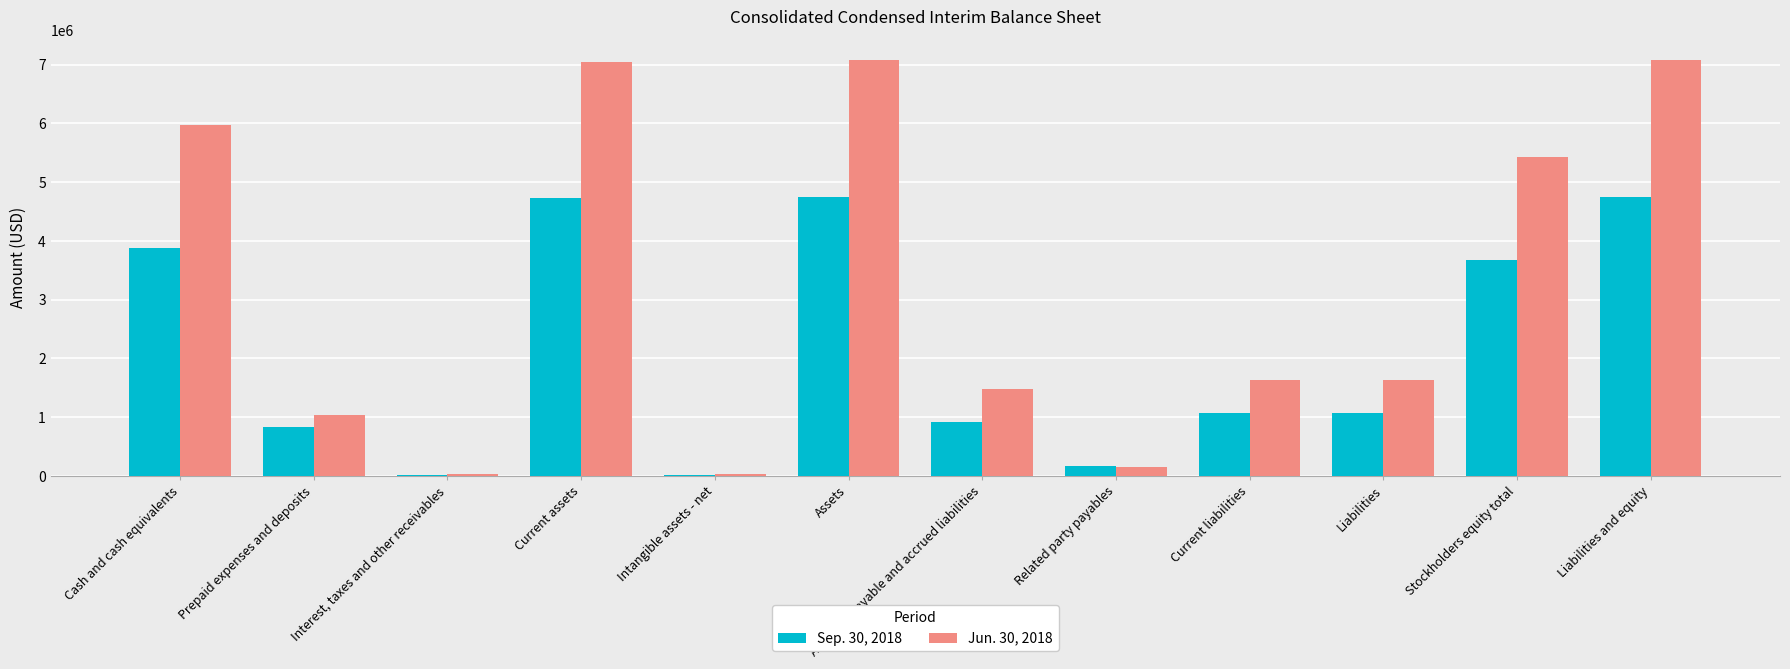

How many data points does each series have?

12